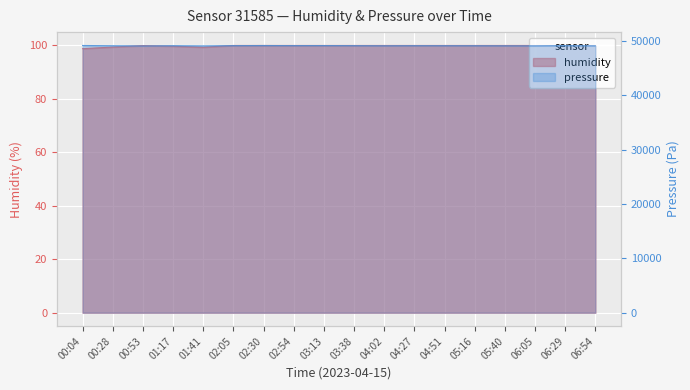

At which category is the sum across all series the highest?

00:04